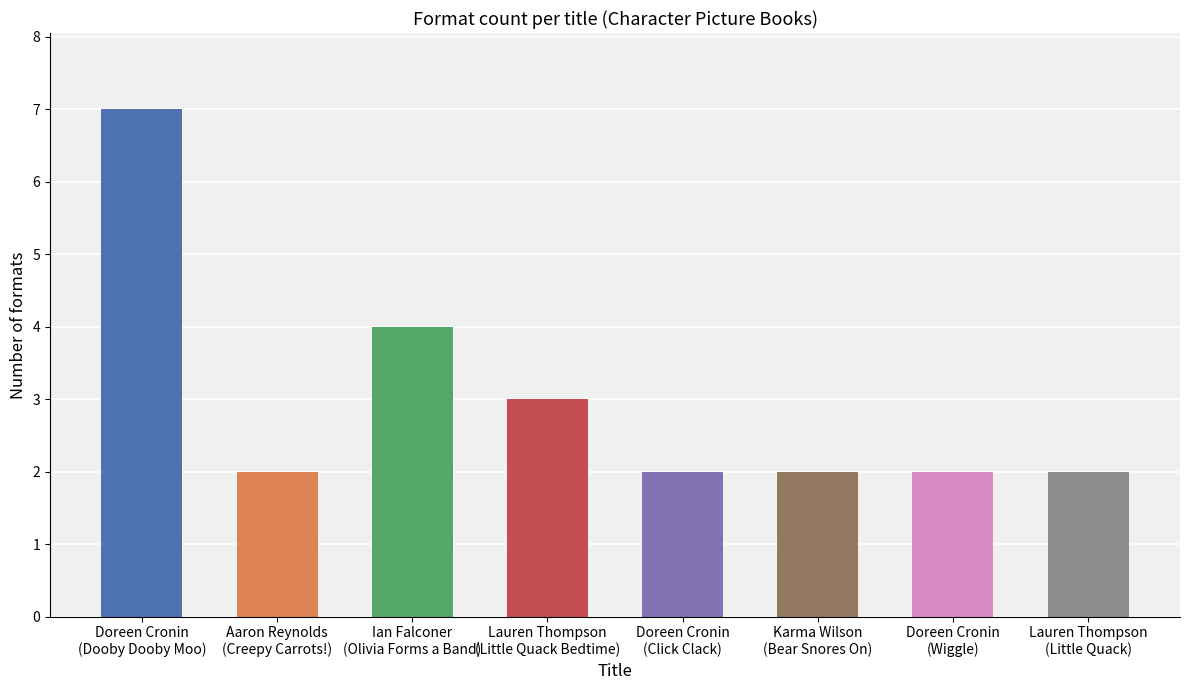

True or false: the data shows 2 at Lauren Thompson
(Little Quack).

True